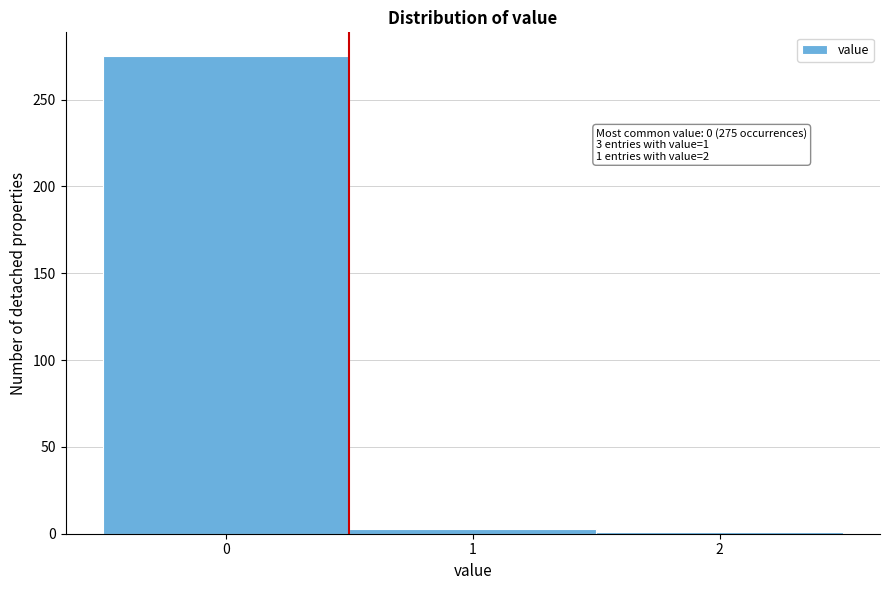

Which range on the x-axis has the tallest bar?

-0.5 to 0.5